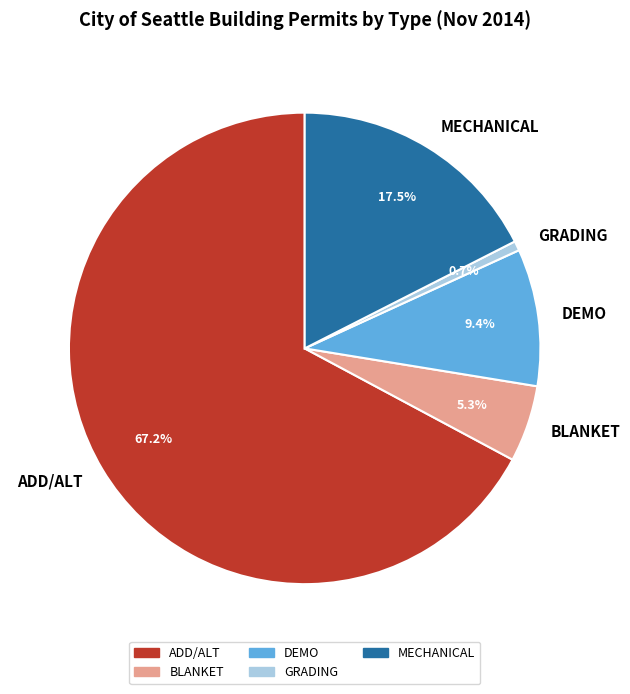

Rank the categories by value from lowest to highest.

GRADING, BLANKET, DEMO, MECHANICAL, ADD/ALT